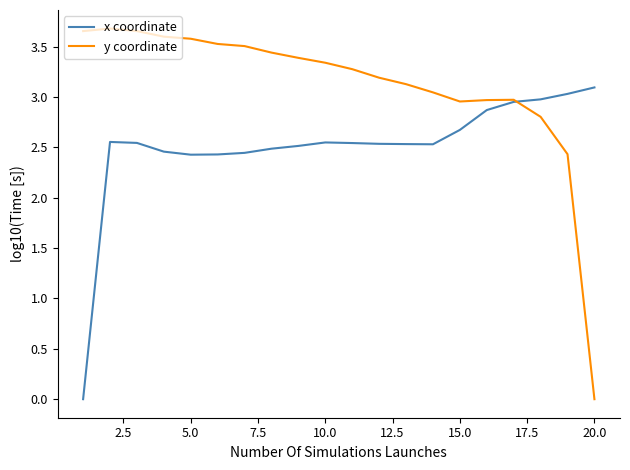

Which series has the widest spread of values?

y coordinate